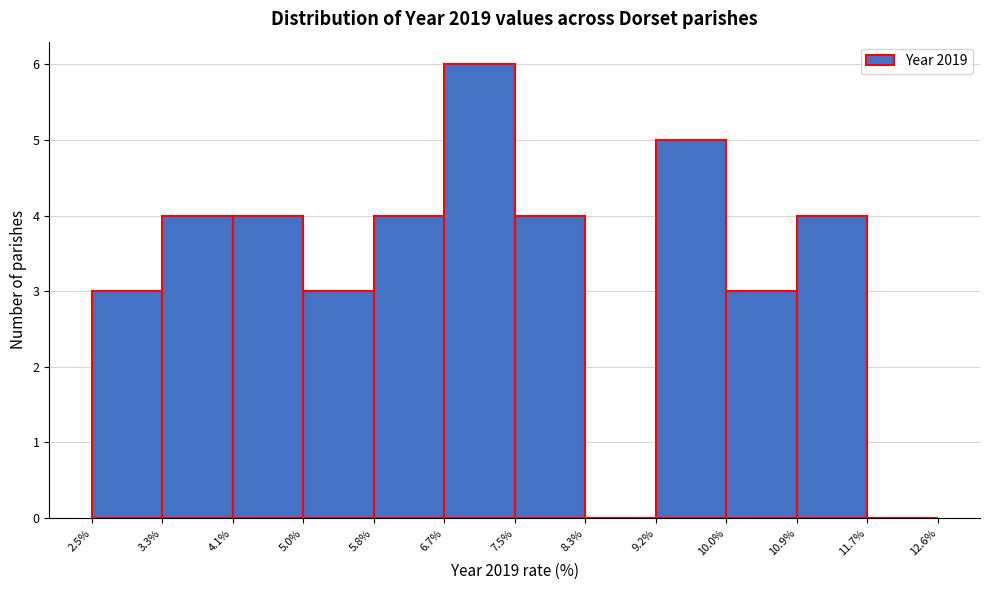

Reading left to right, transcribe this chart: for each bar, give the range it covers on the x-axis and its height. The values are not printed on the chart, so give them approximately, as read against the axis.

2.5% to 3.3%: 3
3.3% to 4.1%: 4
4.1% to 5.0%: 4
5.0% to 5.8%: 3
5.8% to 6.7%: 4
6.7% to 7.5%: 6
7.5% to 8.3%: 4
8.3% to 9.2%: 0
9.2% to 10.0%: 5
10.0% to 10.9%: 3
10.9% to 11.7%: 4
11.7% to 12.6%: 0